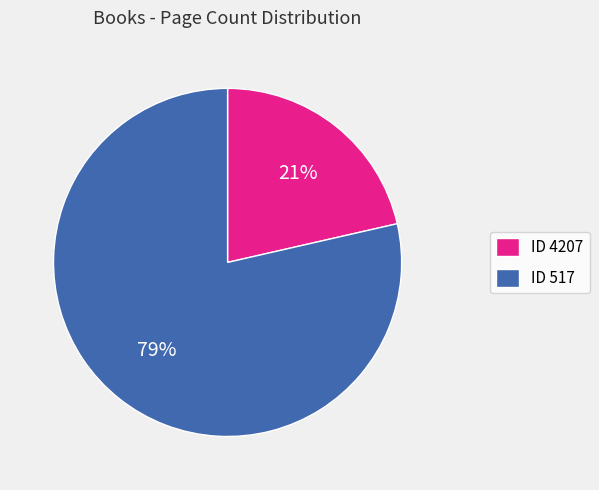

What percentage is the ID 4207 slice, to the nearest percent?

21%